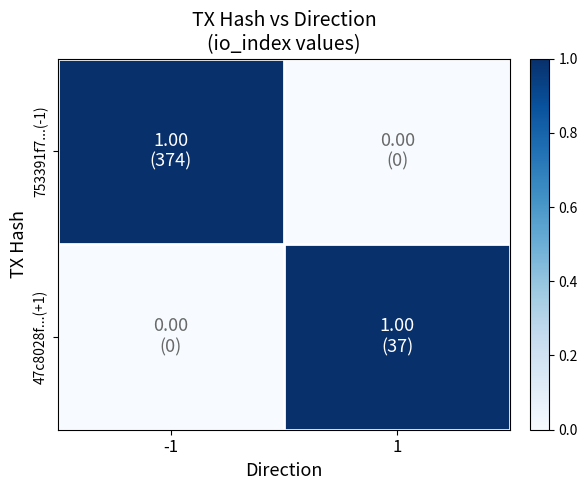

At 1, list the series in order from smallest to largest.

753391f7...(-1), 47c8028f...(+1)